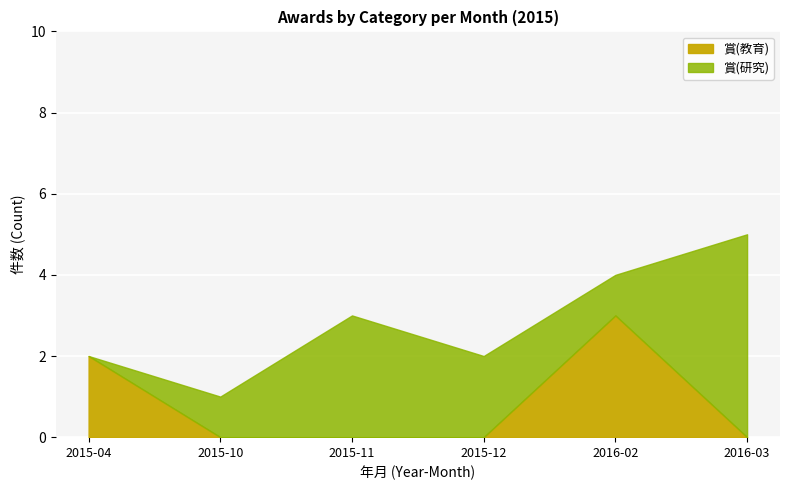

The 賞(教育) series shows 2 at 2. True or false?

False